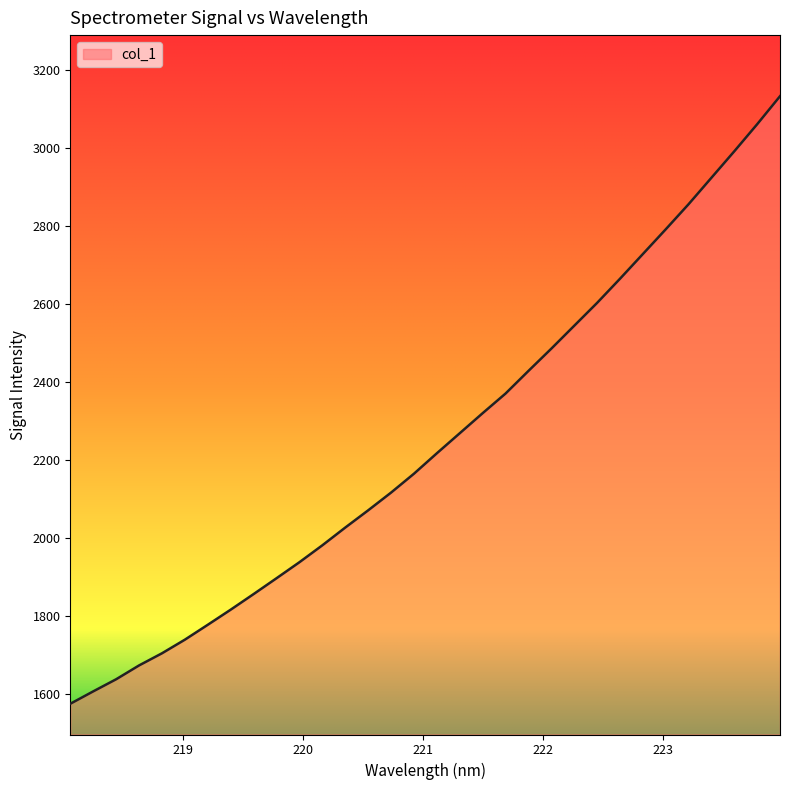

What is the minimum value shown in the chart?

1575.5